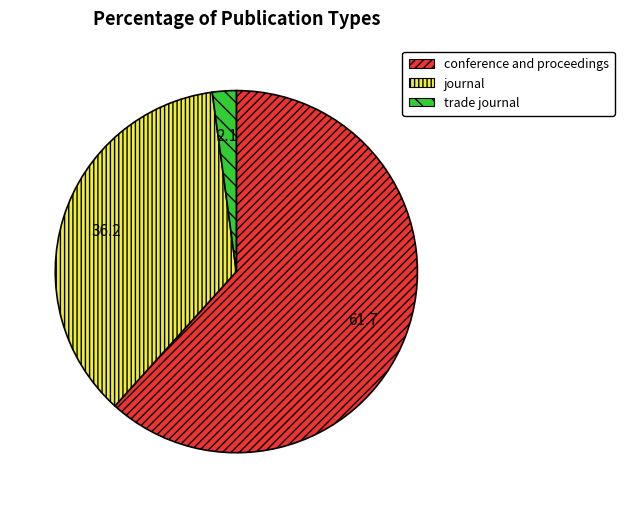

Combined, do conference and proceedings and trade journal account for over 50%?

Yes